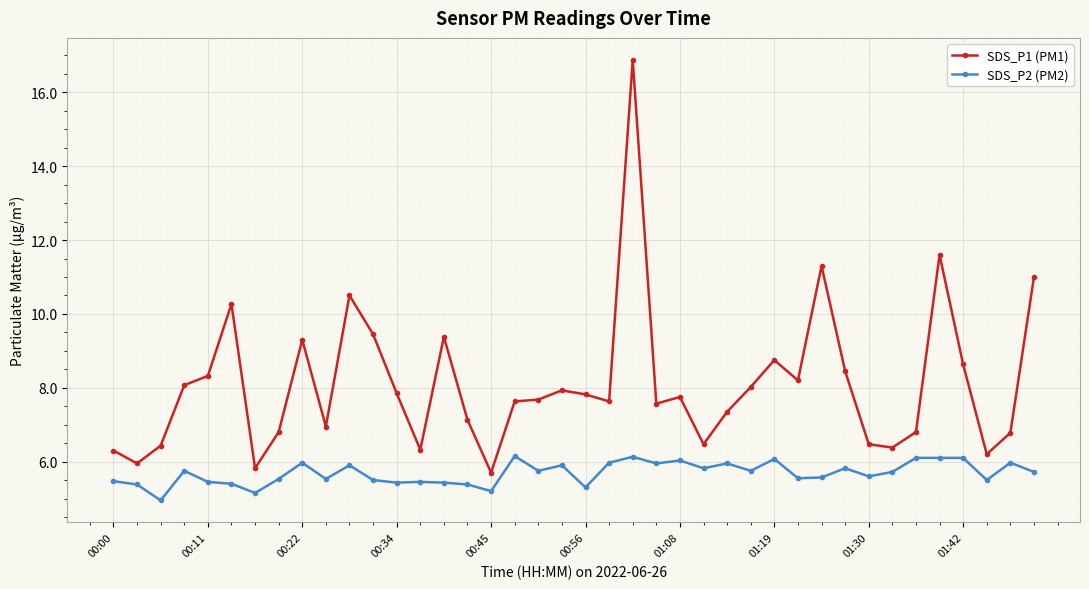

What is the lowest value of the SDS_P2 (PM2) series?

5.0